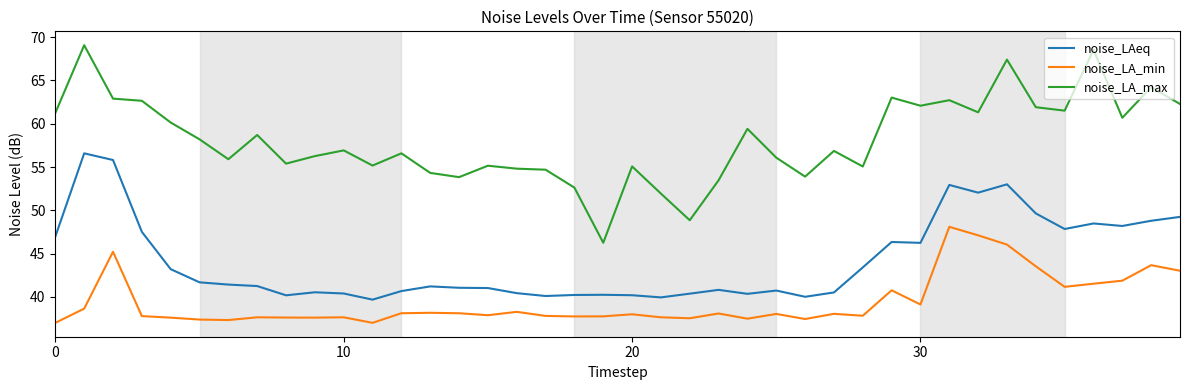

Which series has the largest range (max minus min)?

noise_LA_max